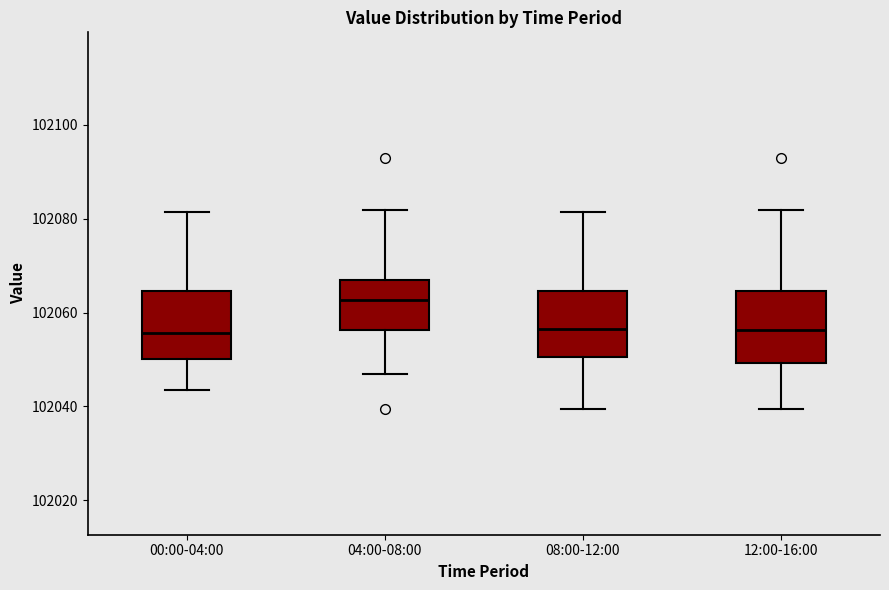

Reading left to right, transcribe this box plot: for each box, give where its median line is, the range the box spans, and where its two whiskers end, as read against the y-axis. The values are not printed on the chart, so give them approximately, as read against the axis.

00:00-04:00: median 102056, box 102050 to 102064, whiskers 102044 to 102082
04:00-08:00: median 102062, box 102056 to 102066, whiskers 102046 to 102082
08:00-12:00: median 102056, box 102050 to 102064, whiskers 102040 to 102082
12:00-16:00: median 102056, box 102050 to 102064, whiskers 102040 to 102082